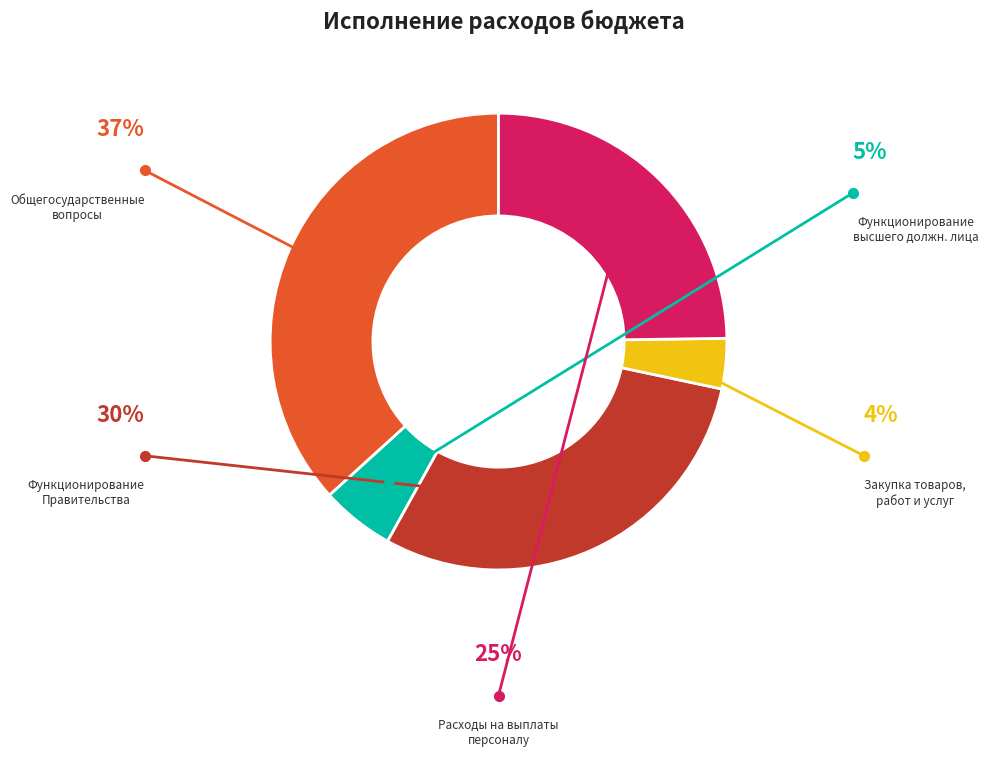

To the nearest percent, what is the difference between the largest and smallest slice percentages?

33%